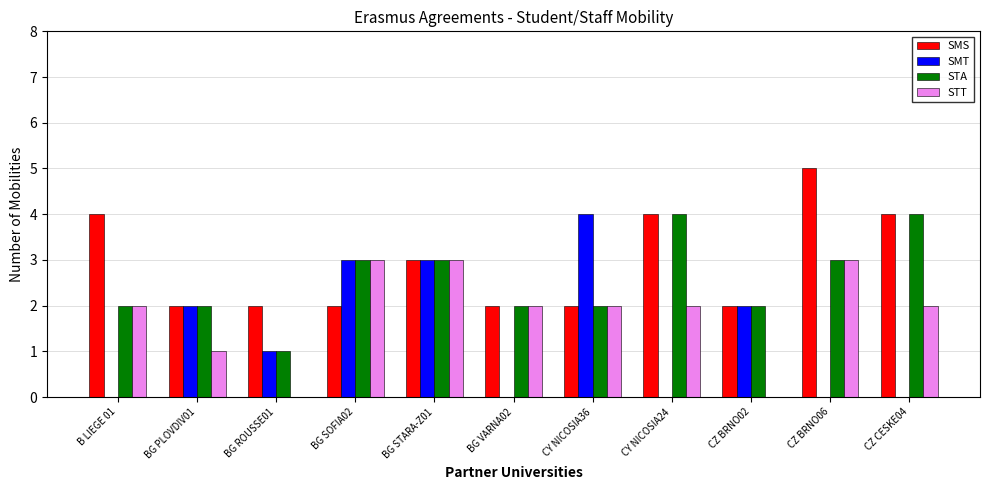

What are all the series names shown in the legend?

SMS, SMT, STA, STT